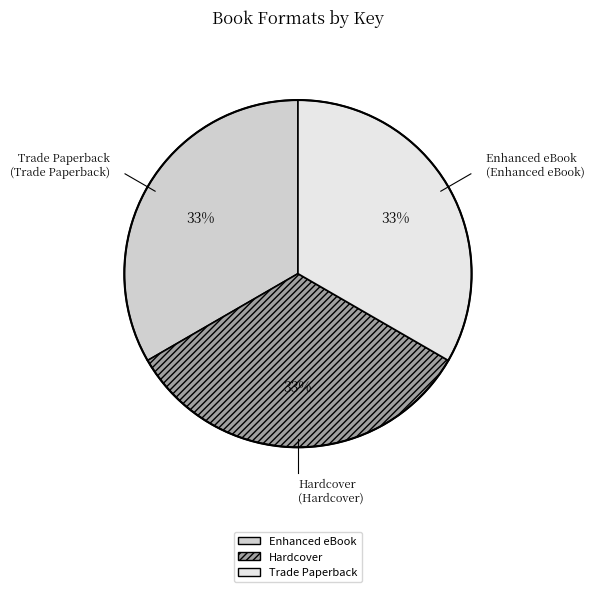

Do Enhanced eBook and Hardcover together represent more than half of the pie?

Yes